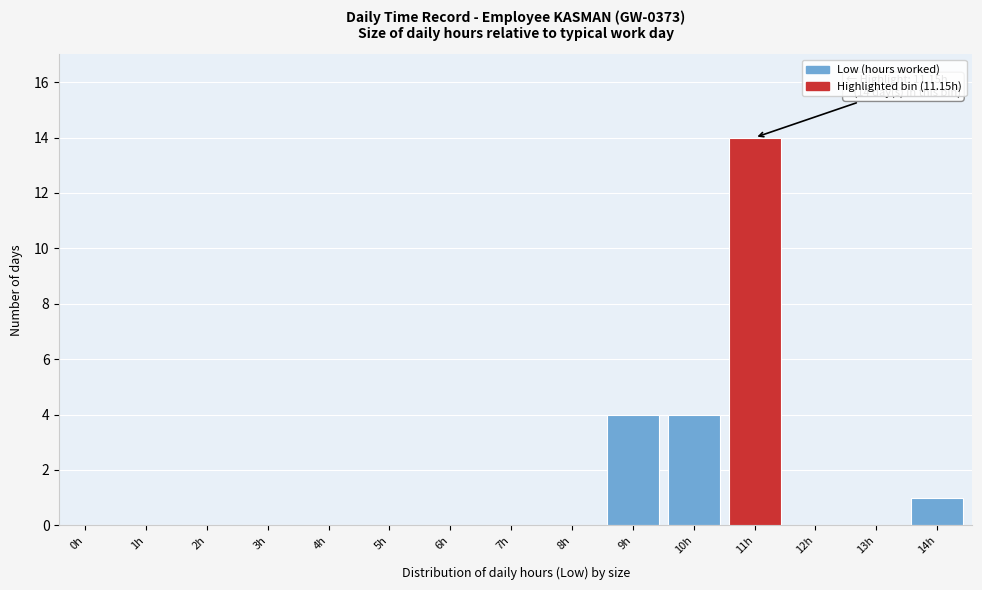

Reading right to left, extract all data points from this chart.

14h=1	13h=0	12h=0	11h=14	10h=4	9h=4	8h=0	7h=0	6h=0	5h=0	4h=0	3h=0	2h=0	1h=0	0h=0